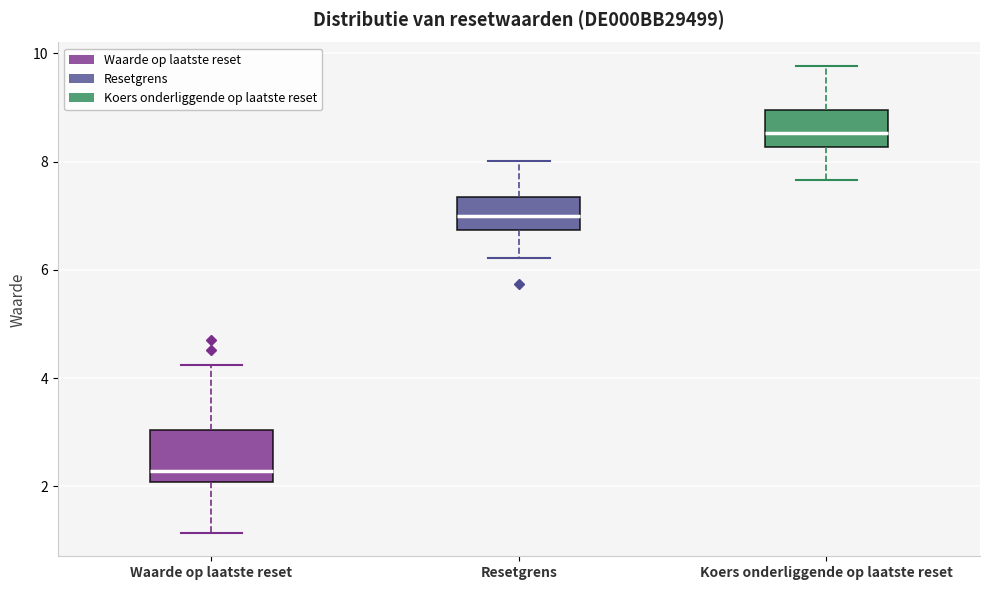

Where does the median line of the box for Waarde op laatste reset sit on the y-axis? The values are not printed on the chart, so give them approximately, as read against the axis.

2.2